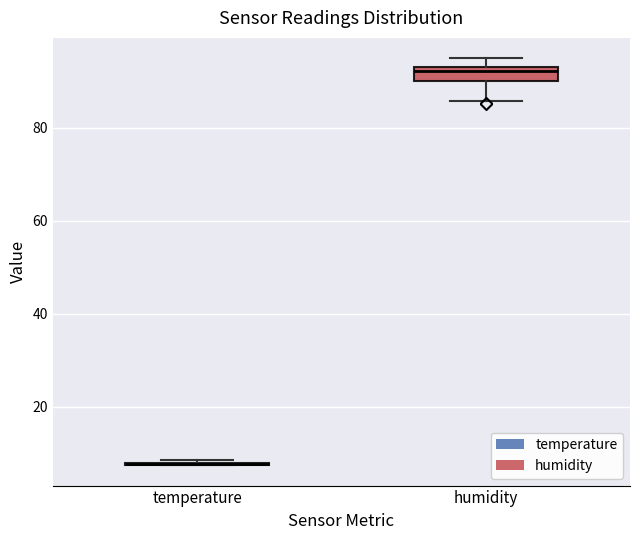

Comparing the boxes themselves (not the whiskers), which one is the tallest?

humidity